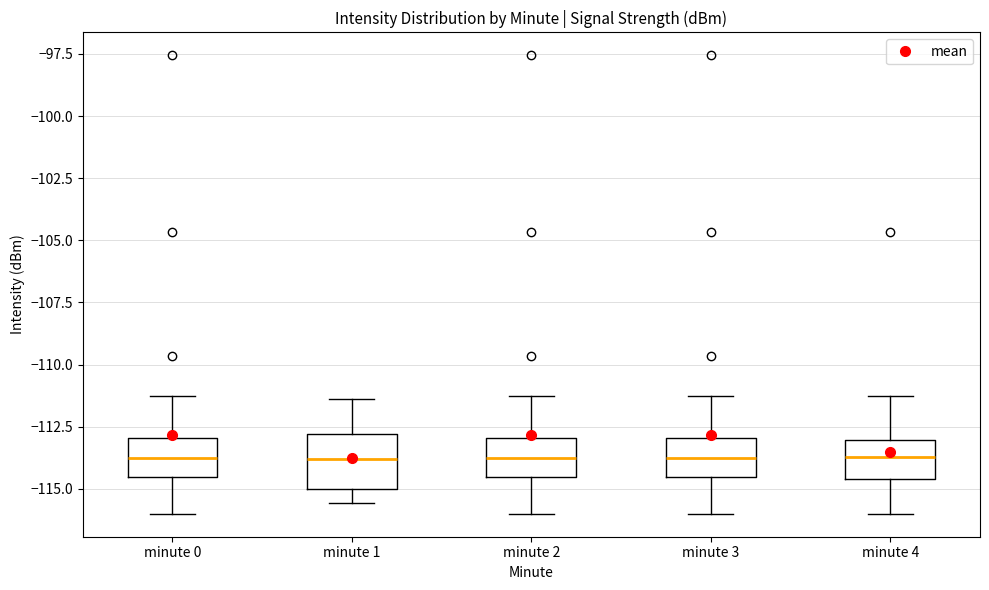

Where does the lower whisker of the box for minute 1 end on the y-axis? The values are not printed on the chart, so give them approximately, as read against the axis.

-115.5